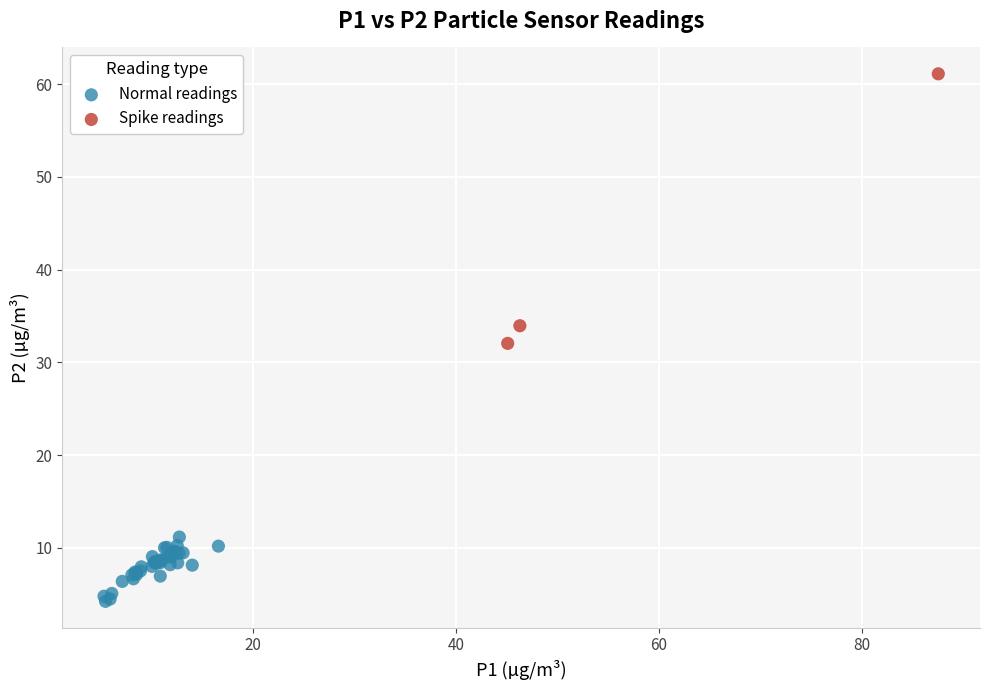

Which series contains the lowest Y value?

Normal readings